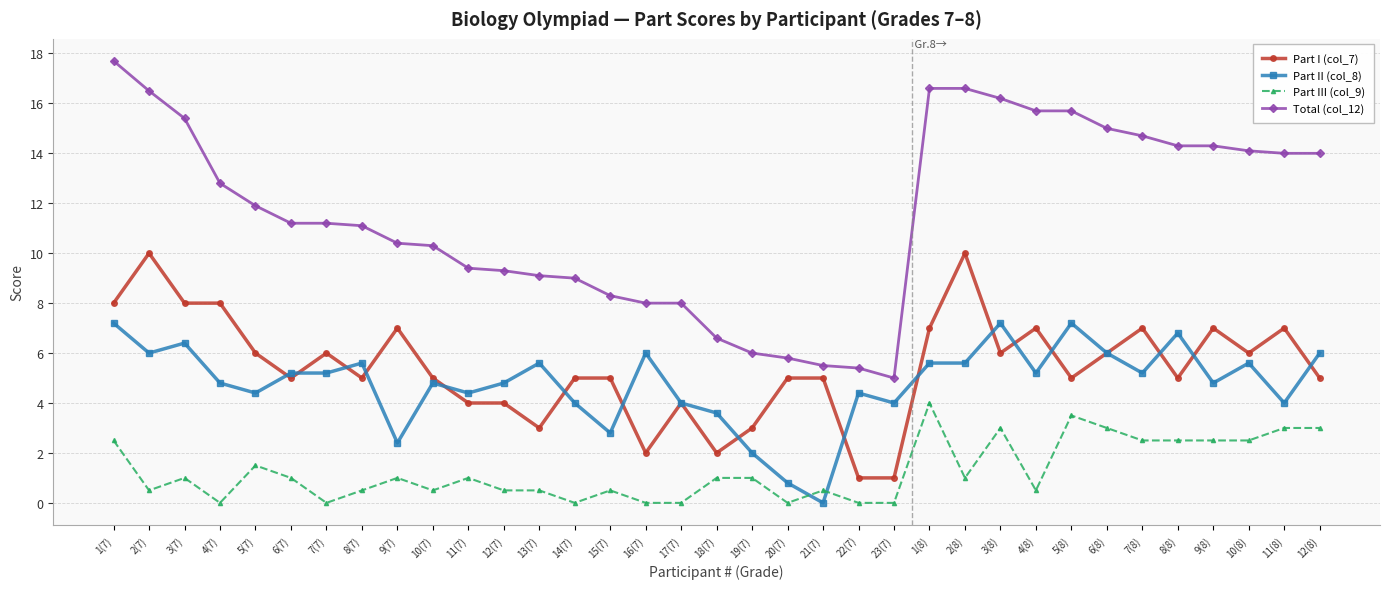

List the series in order of their peak value, highest first.

Total (col_12), Part I (col_7), Part II (col_8), Part III (col_9)